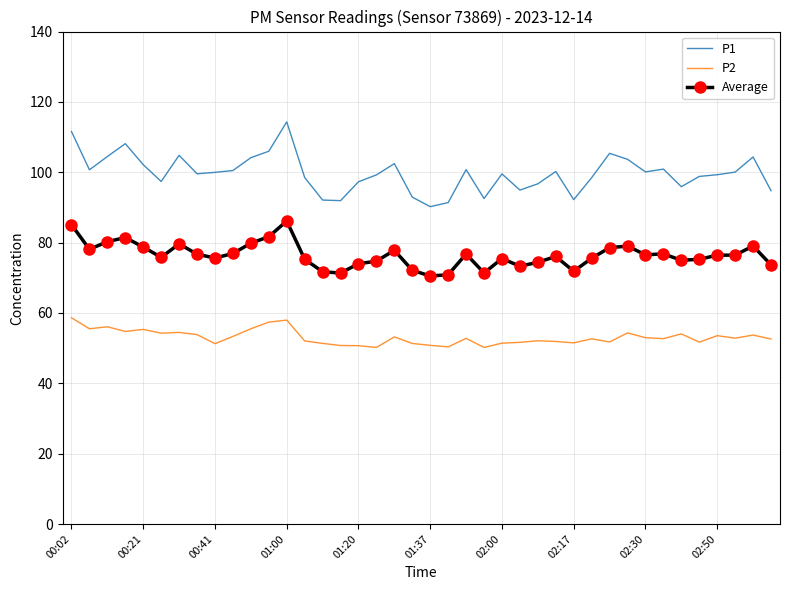

Rank the series by their average value, from lowest to highest.

P2, Average, P1